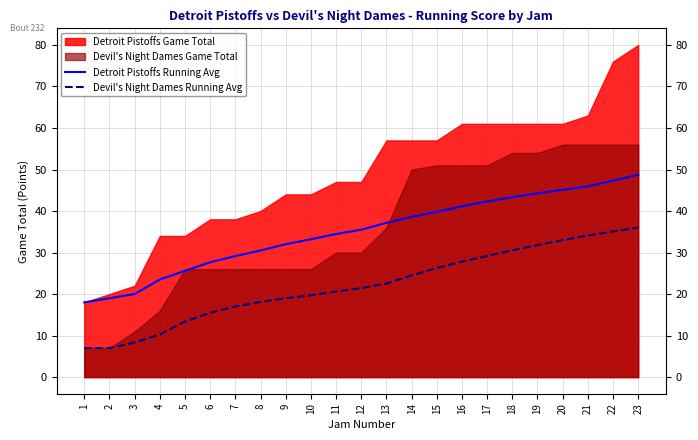

What value does the Devil's Night Dames Running Avg series have at 8?

18.1